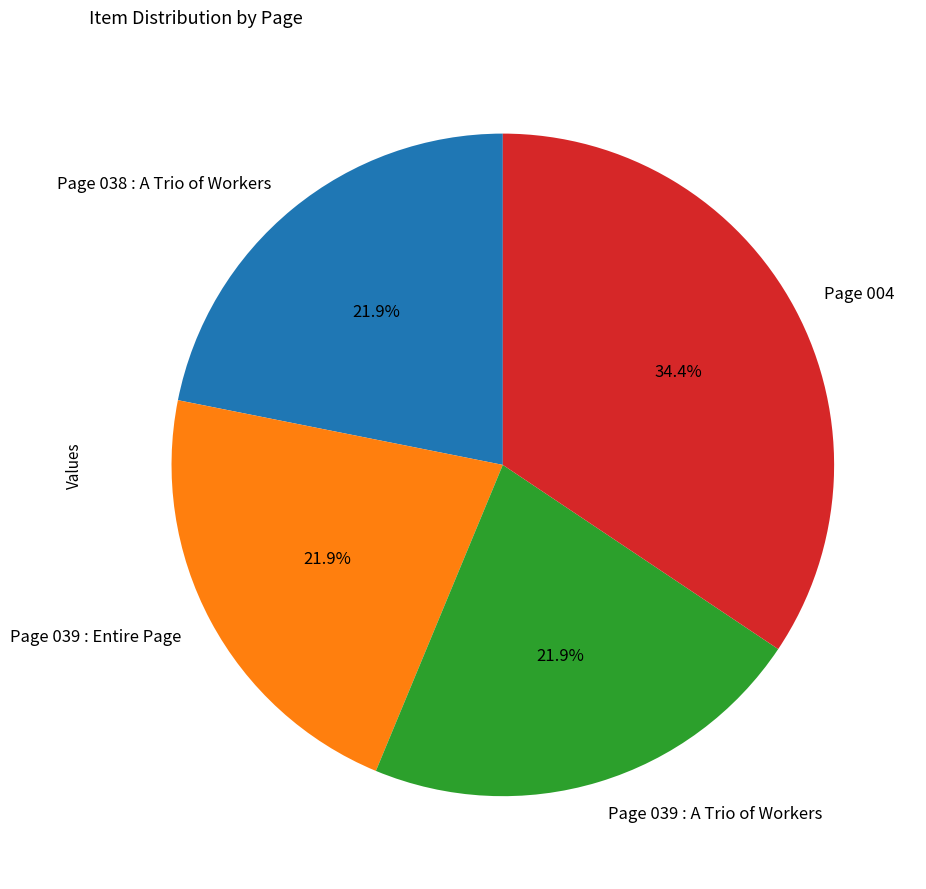

How many segments does this pie chart have?

4